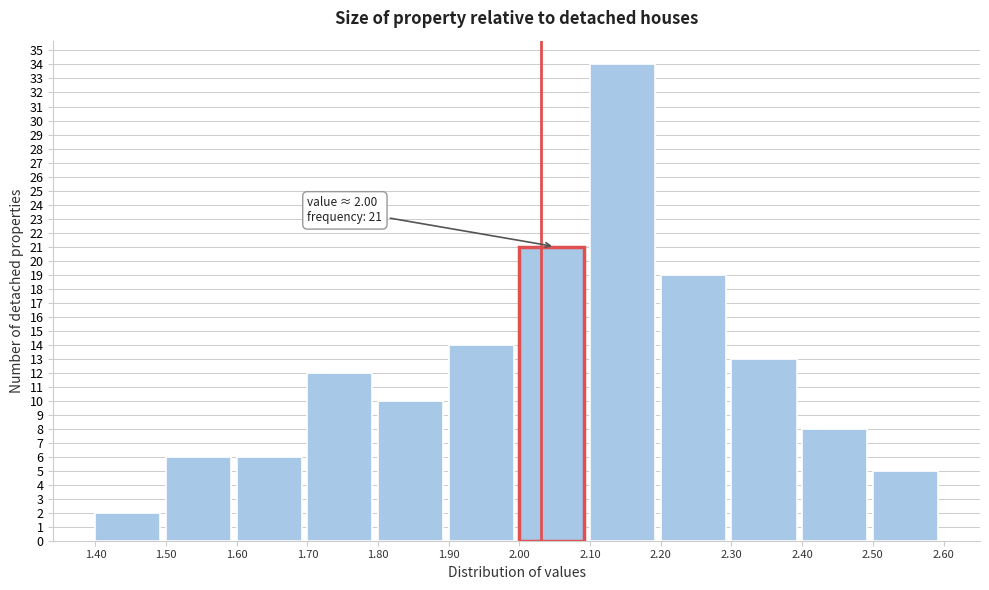

Over which range of the x-axis is the bar tallest?

2.10 to 2.20